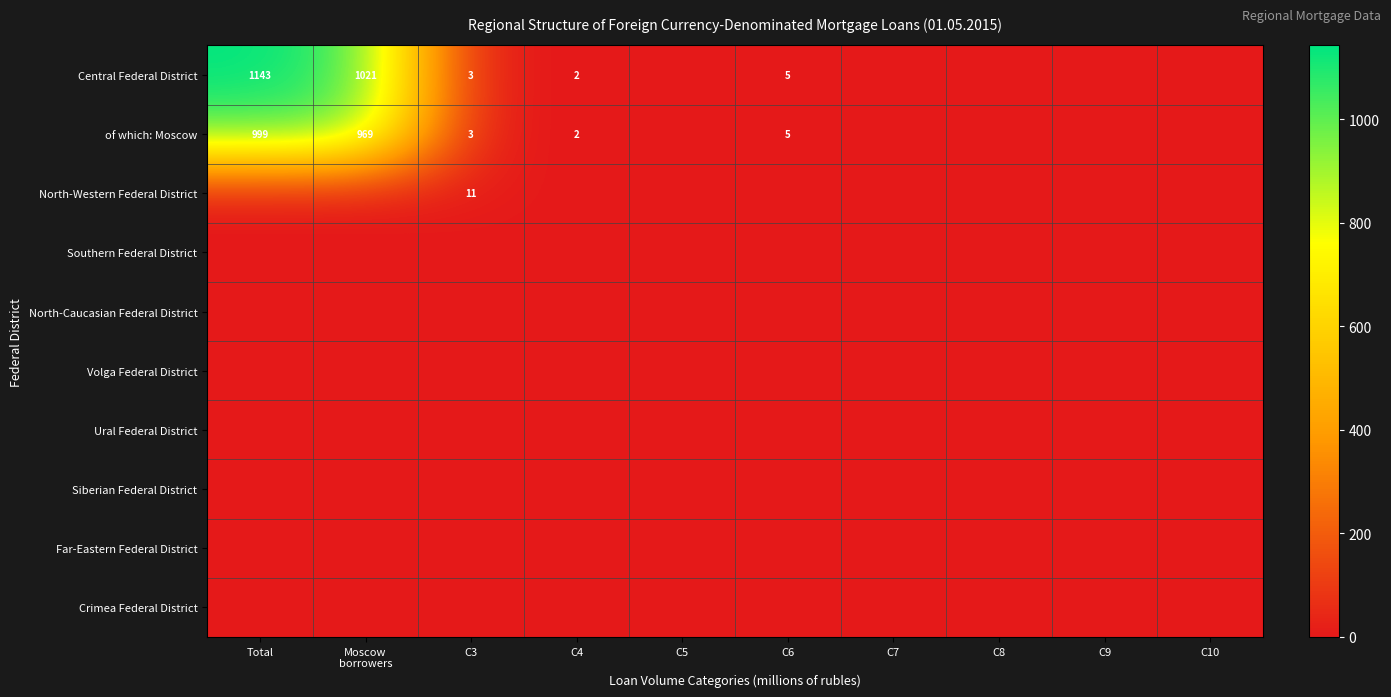

Which series has the largest total across all categories?

Central Federal District